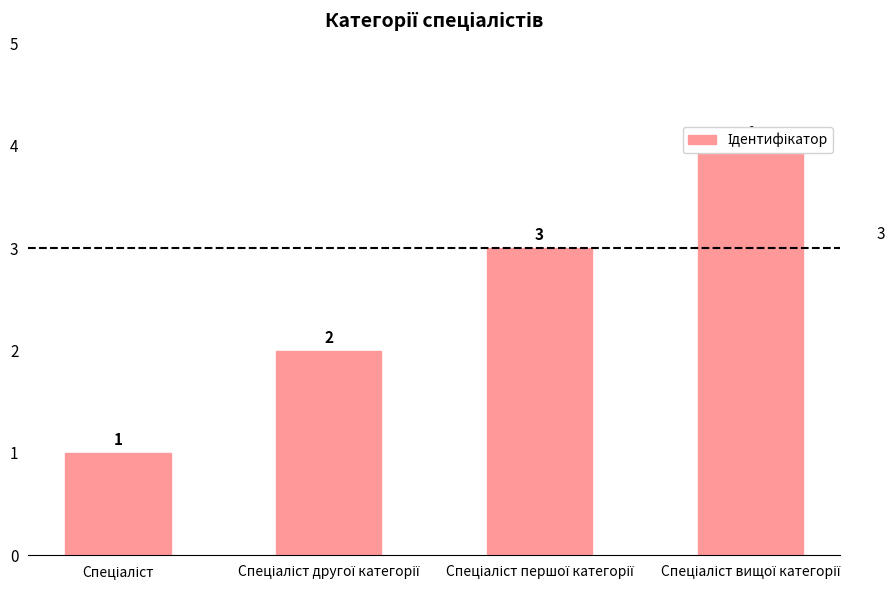

What is the label of the 3rd bar from the right?

Спеціаліст другої категорії